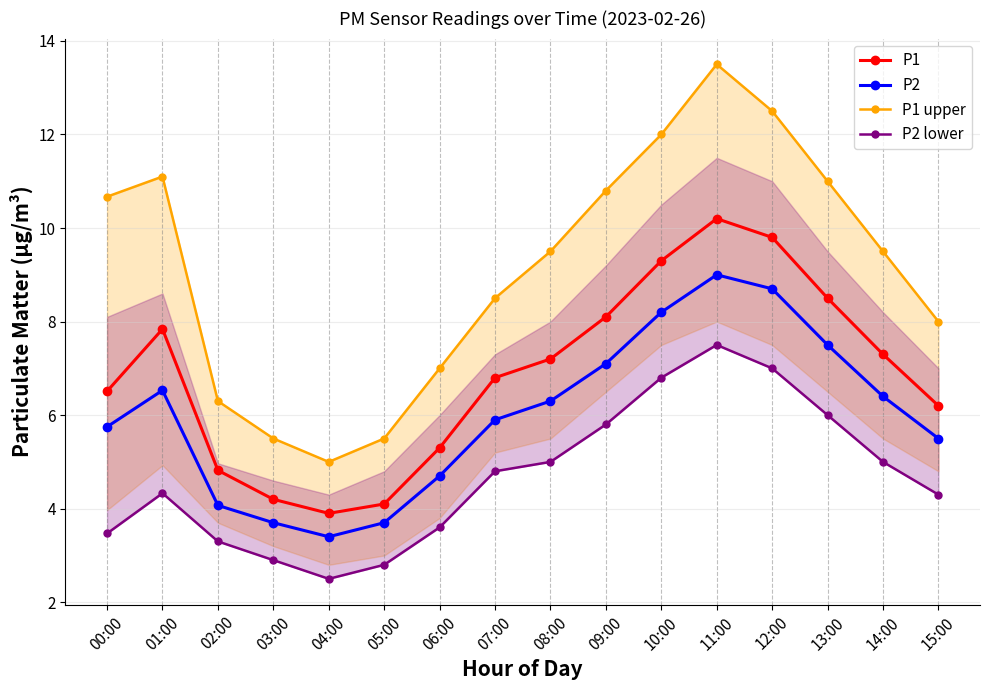

What is the difference between the maximum and minimum values in the P1 series?

6.3